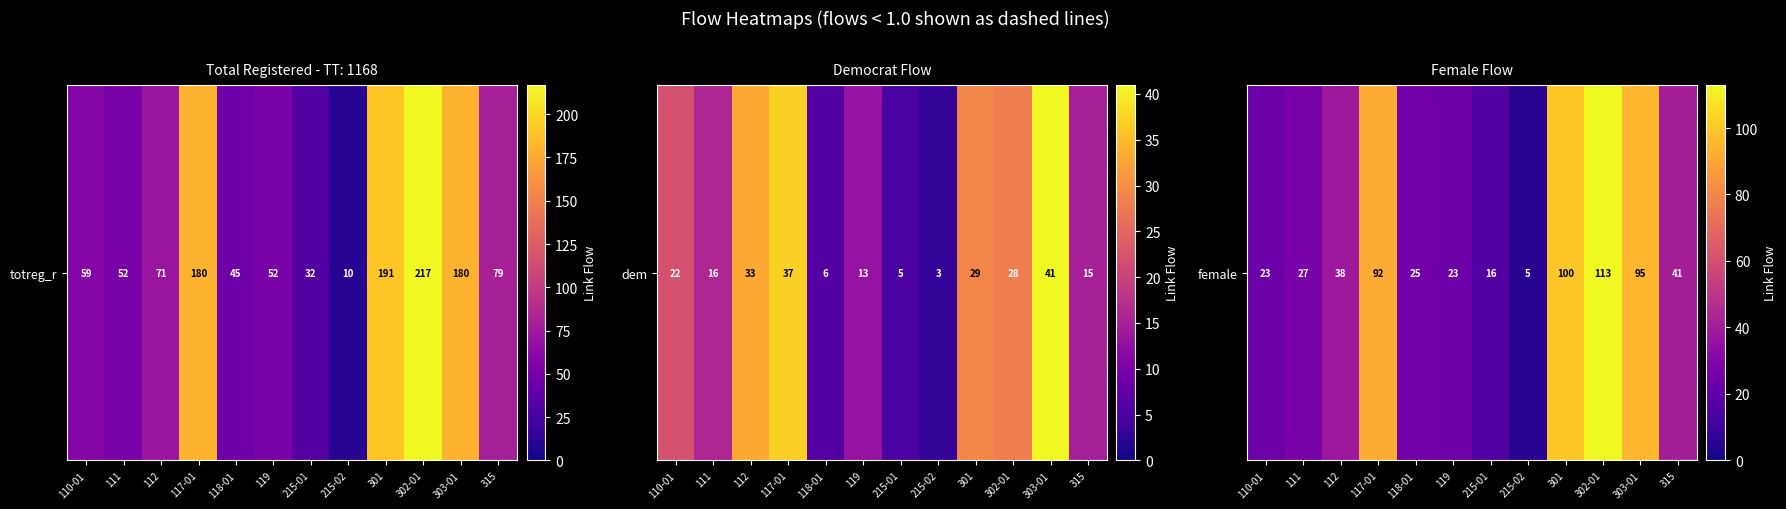

Count the number of values greater than 38.

5